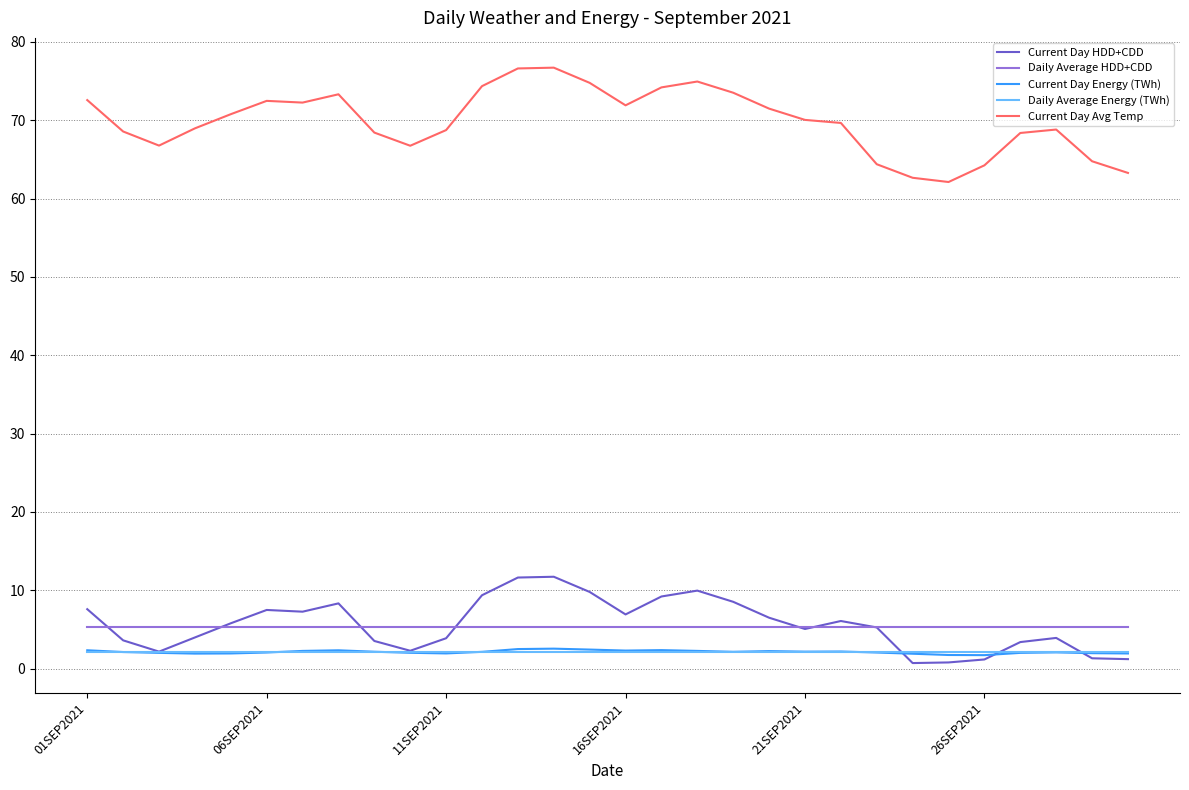

True or false: Current Day Avg Temp and Daily Average Energy (TWh) intersect in this chart.

False